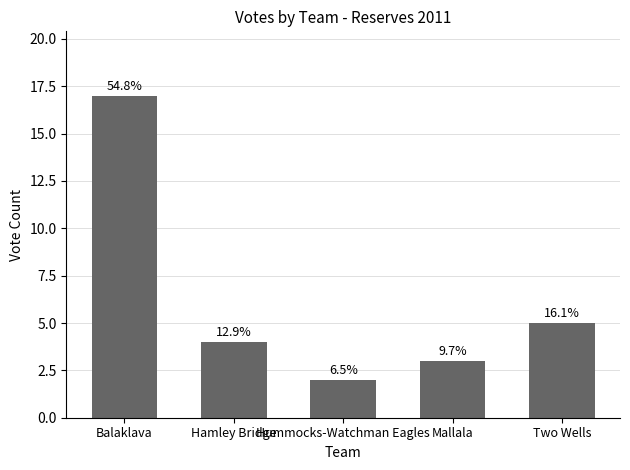

How many bars are there in total?

5